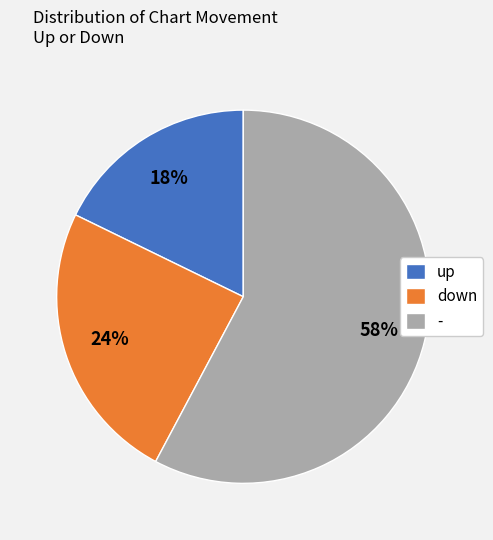

Is it true that - is 58% of the pie?

True